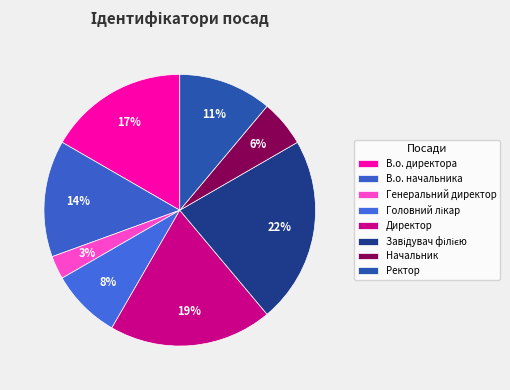

How many segments does this pie chart have?

8